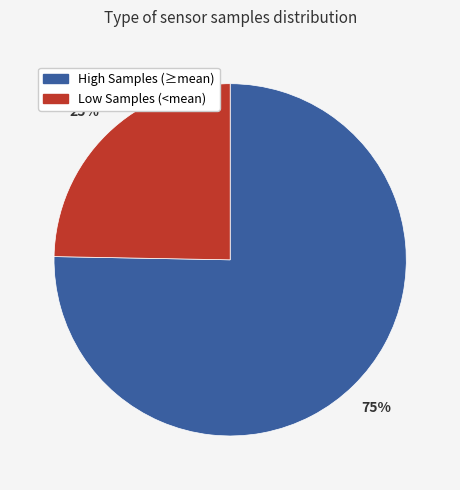

To the nearest percent, what is the average slice percentage?

50%